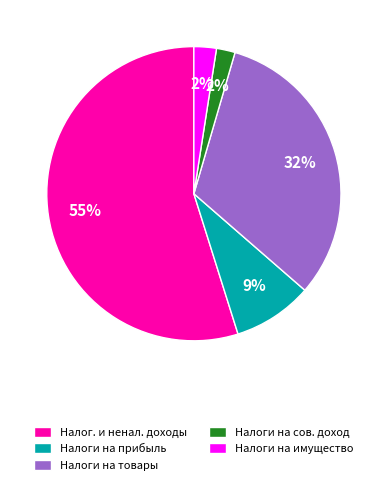

Is there a majority slice in this chart?

Yes